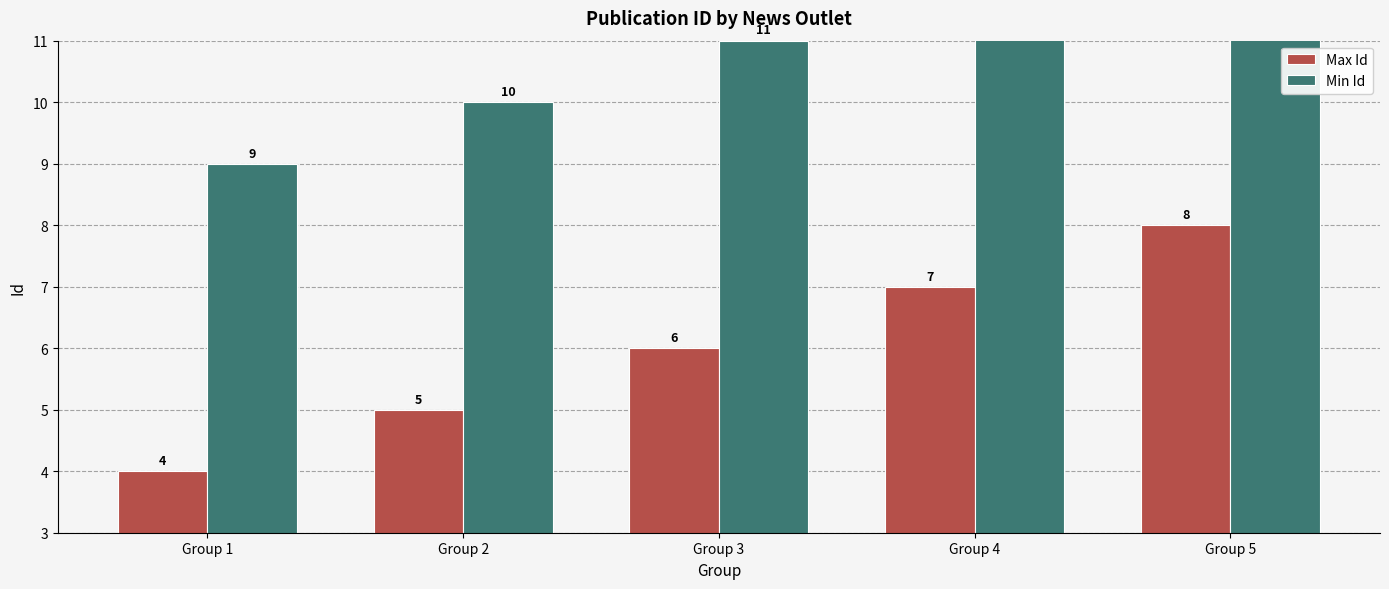

True or false: Min Id has a value of 13 at Group 5.

True